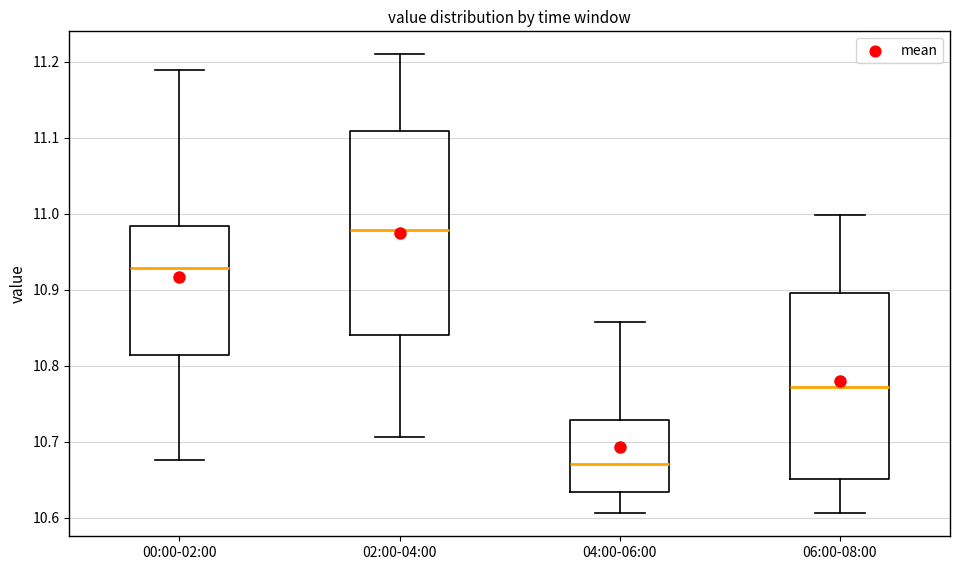

Comparing the boxes themselves (not the whiskers), which one is the tallest?

02:00-04:00